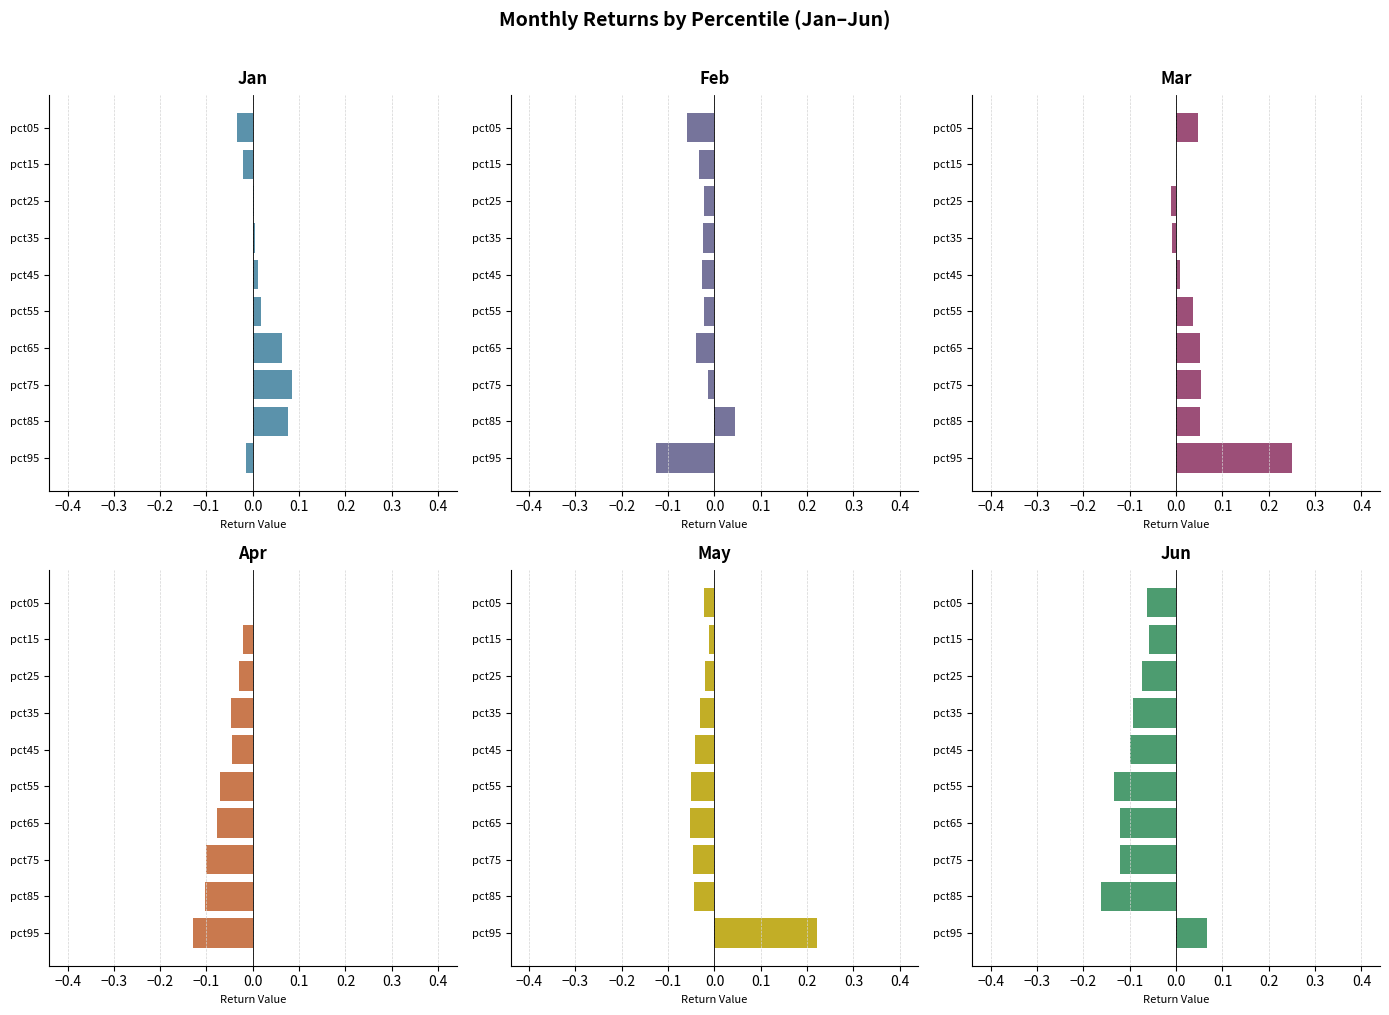

Between pct45 and pct55, which series saw the biggest shift?

Jun